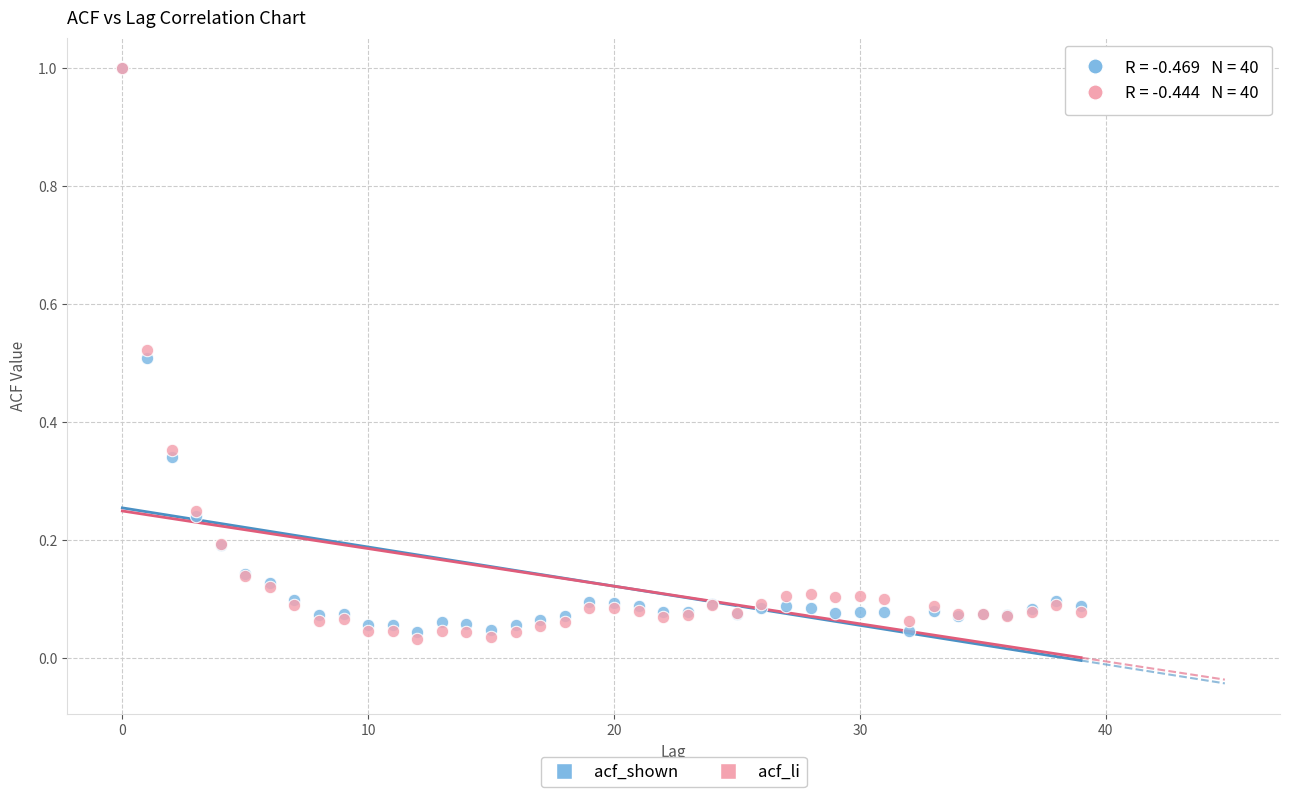

What are all the series names shown in the legend?

acf_shown, acf_li